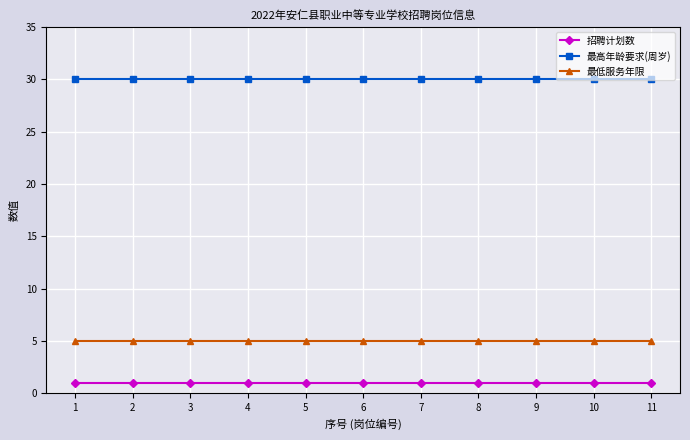

Does the chart have visible grid lines?

Yes